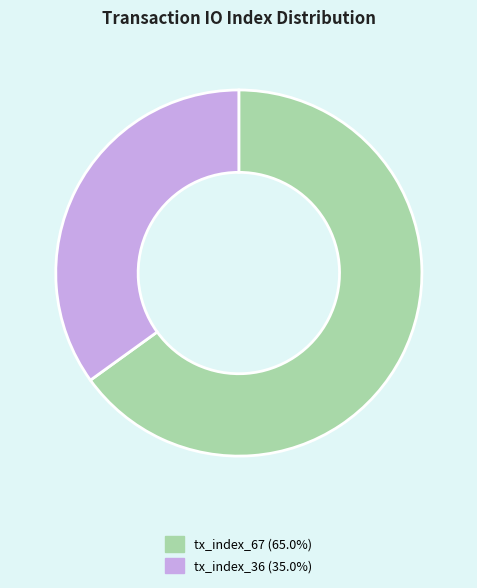

Is it true that tx_index_67 is 65% of the pie?

True